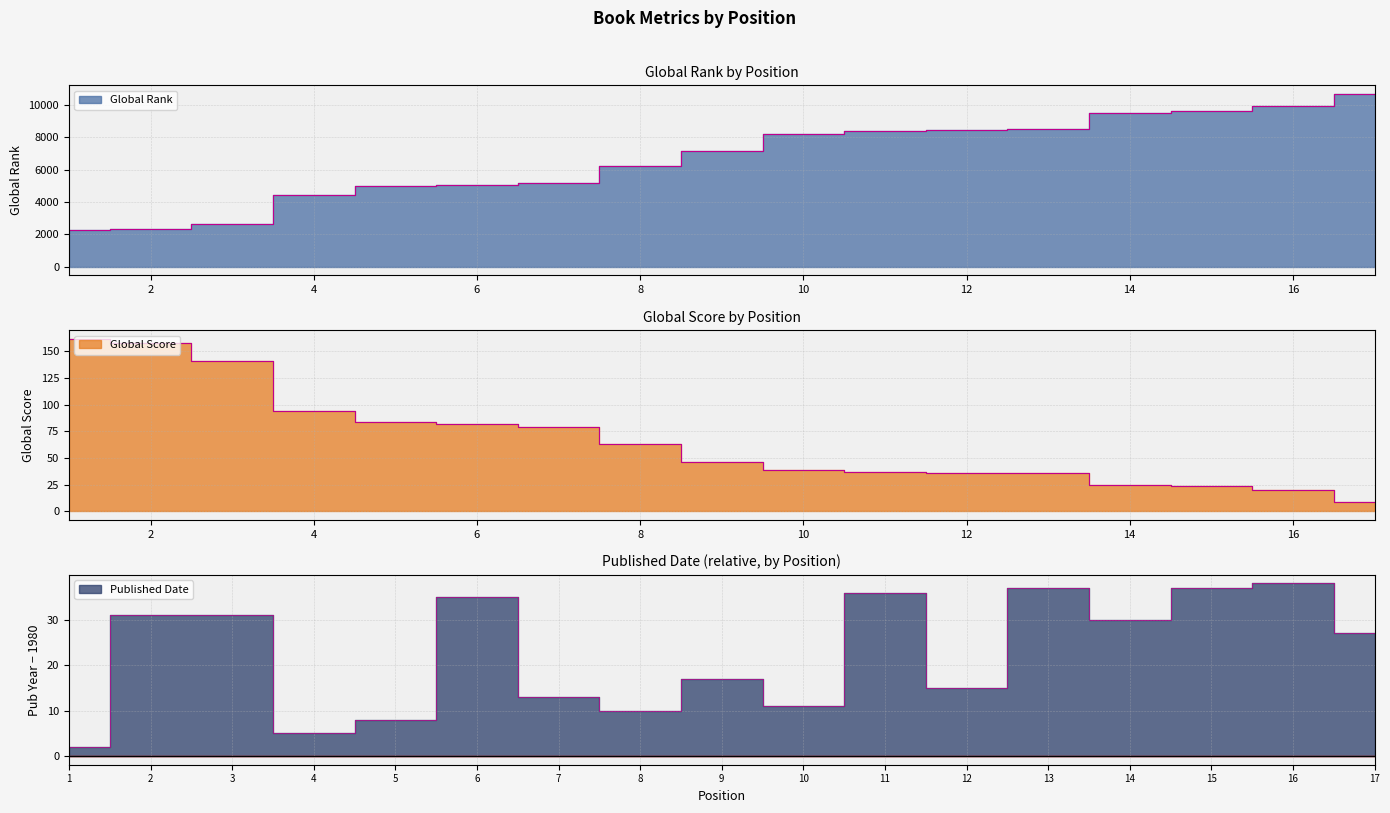

Is the value of Global Score at 7 greater than the value of Published Date at 11?

Yes